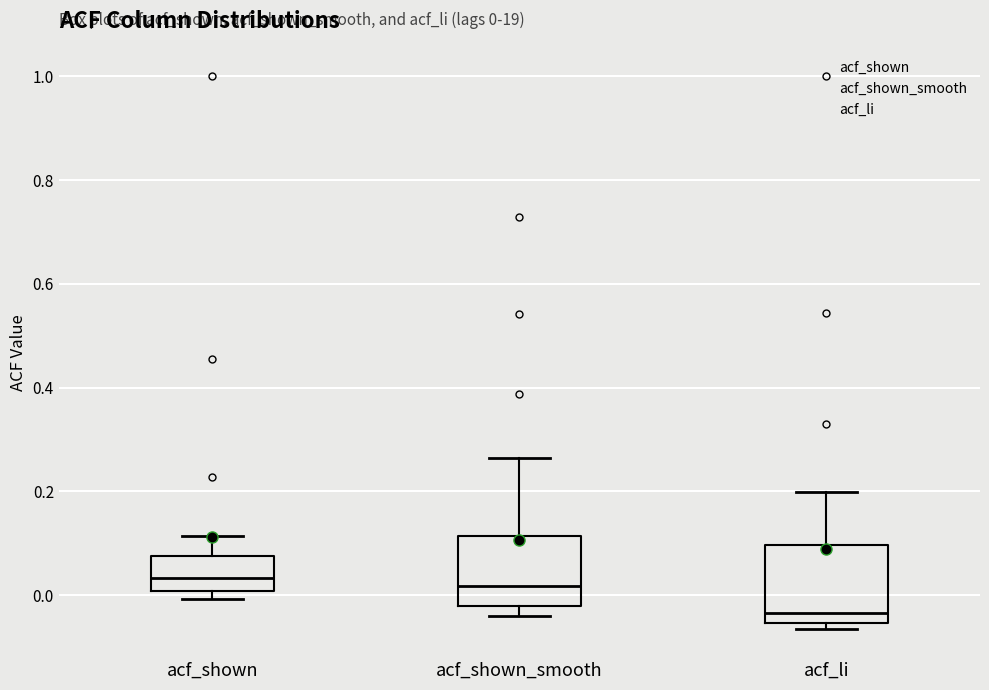

Which box's median line is the lowest?

acf_li